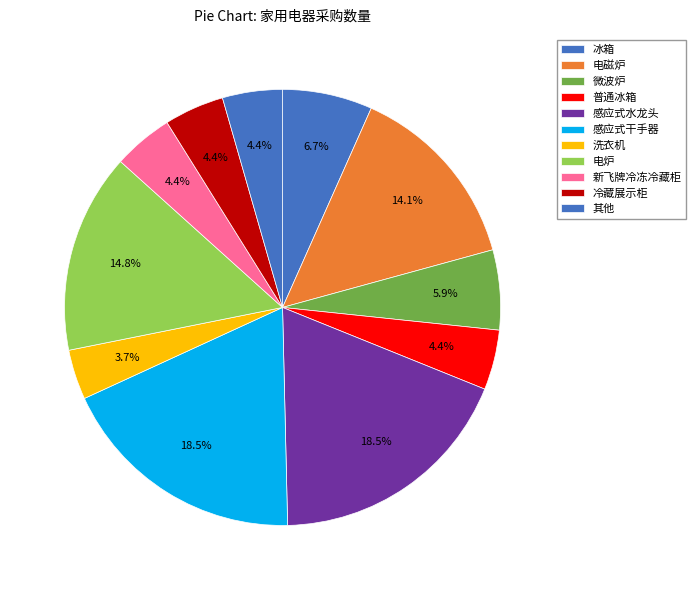

Does any single category account for the majority?

No